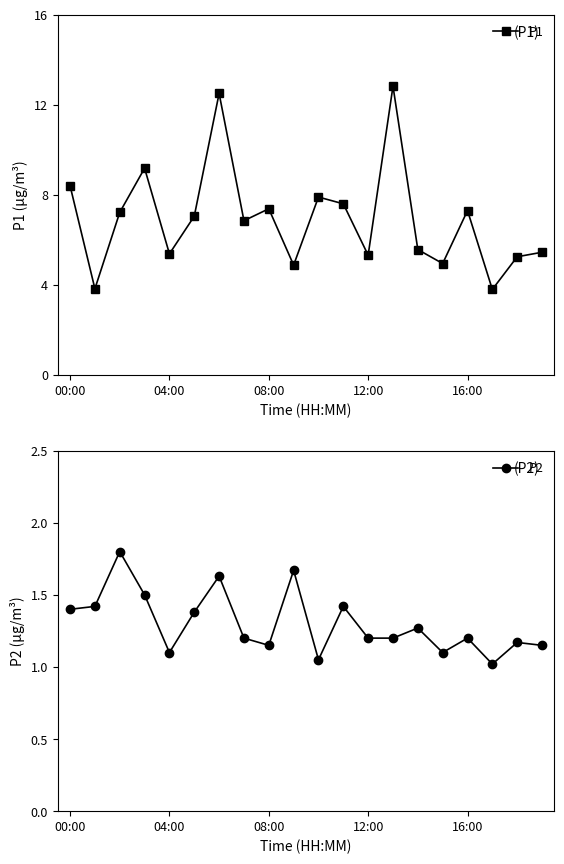

True or false: P1 has more than 1 interior local peaks.

True